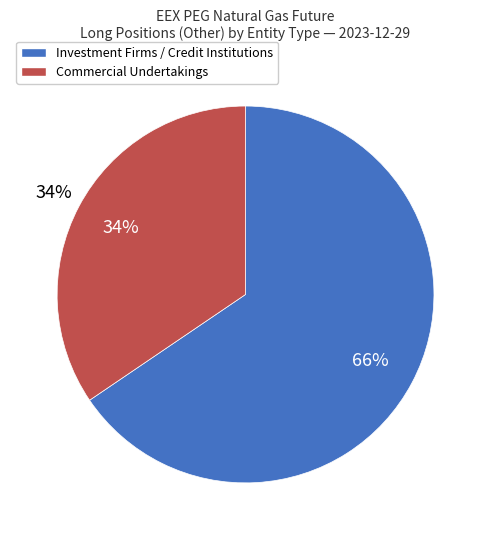

Combined, what portion of the pie is Investment Firms or credit institutions (Other, Long) and Commercial Undertakings (Other, Long)?

100.0%